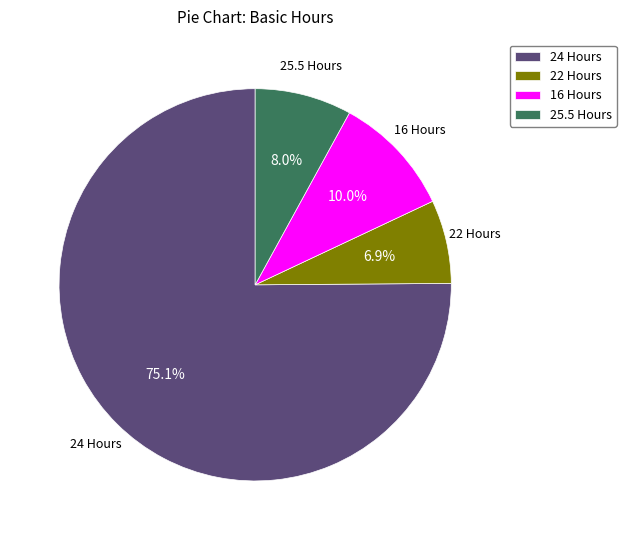

Rank the categories by value from highest to lowest.

24 Hours, 16 Hours, 25.5 Hours, 22 Hours